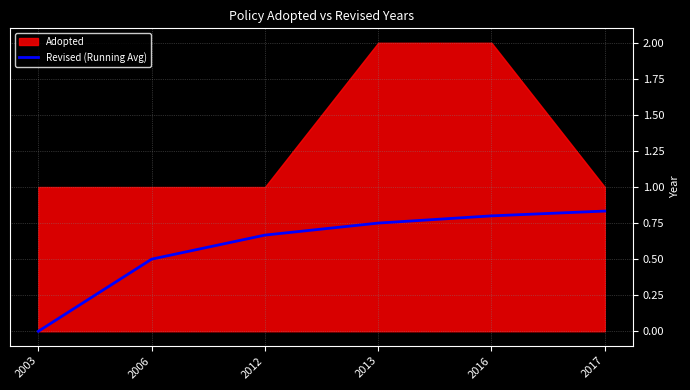

How many values are above zero?

5